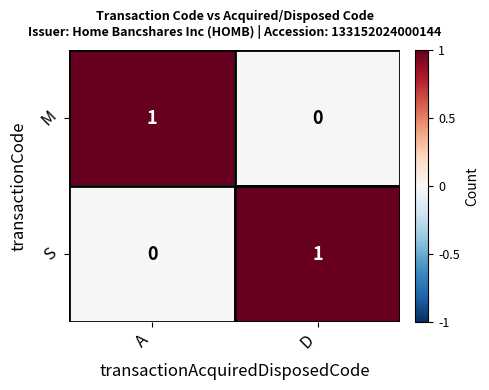

What is the spread (max minus min) of values at A?

1